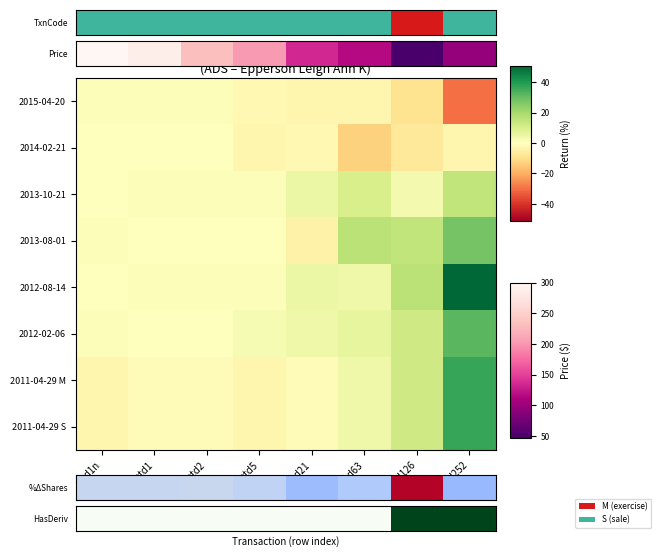

What is the minimum value shown in the chart?

-13